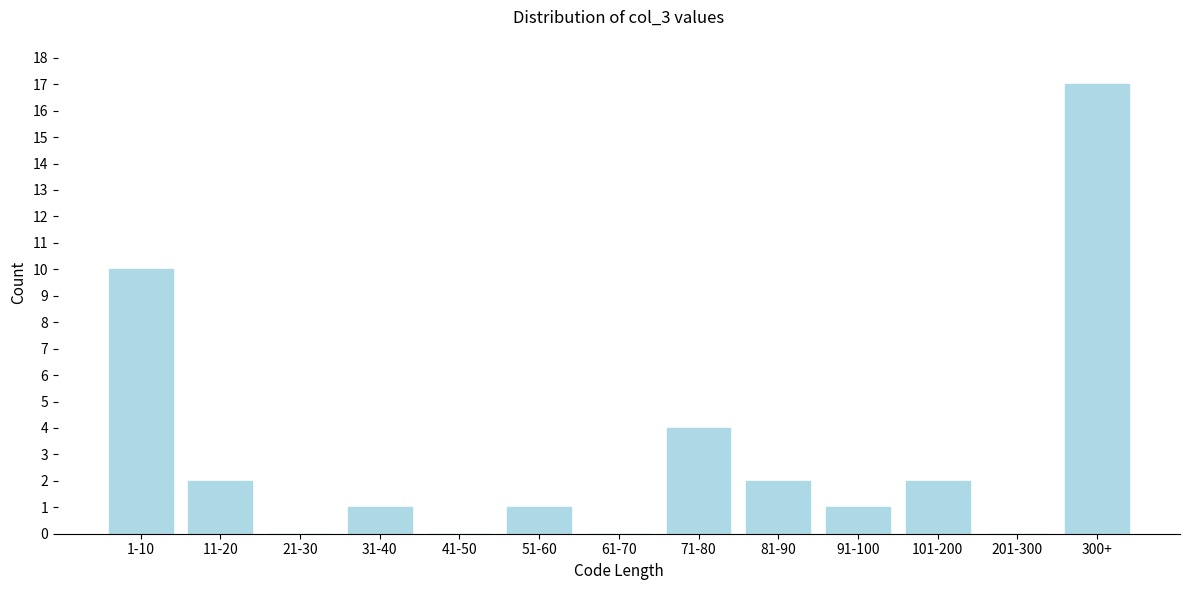

Reading right to left, list all the values displayed in this chart.

300+=17	201-300=0	101-200=2	91-100=1	81-90=2	71-80=4	61-70=0	51-60=1	41-50=0	31-40=1	21-30=0	11-20=2	1-10=10